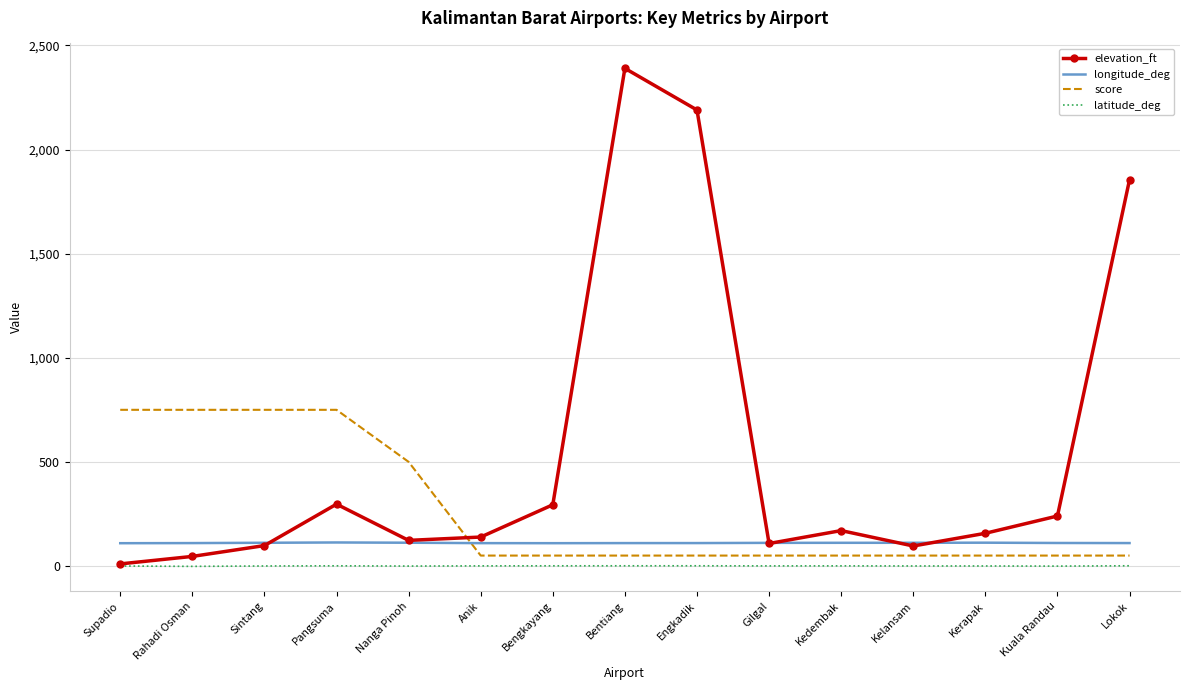

Rank the series by their average value, from highest to lowest.

elevation_ft, score, longitude_deg, latitude_deg